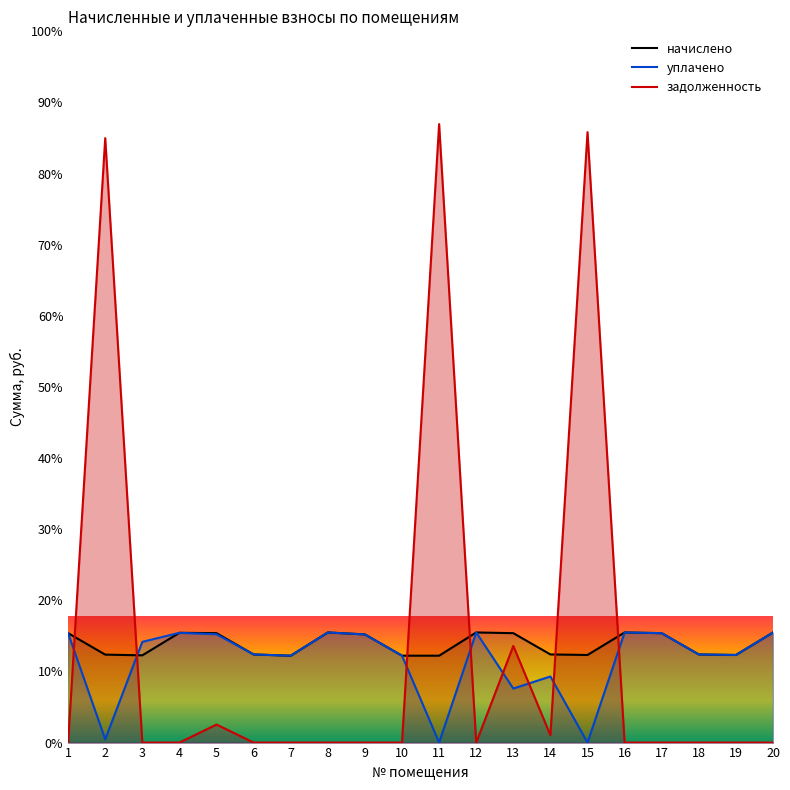

Reading left to right, list all the values displayed in this chart.

начислено: 1=10217.5	2=8213.8	3=8147.5	4=10250.6	5=10217.5	6=8230.3	7=8114.4	8=10283.8	9=10101.6	10=8114.4	11=8114.4	12=10283.8	13=10217.6	14=8230.3	15=8180.6	16=10283.8	17=10217.5	18=8230.3	19=8180.6	20=10283.8
уплачено: 1=10217.5	2=300.0	3=9407.0	4=10250.6	5=10119.0	6=8230.3	7=8114.4	8=10283.8	9=10101.6	10=8114.4	11=0.0	12=10283.8	13=5047.9	14=6172.7	15=0.0	16=10283.8	17=10217.5	18=8230.3	19=8180.6	20=10283.8
задолженность: 1=0.0	2=56443.6	3=0.0	4=0.0	5=1684.7	6=0.0	7=0.0	8=0.0	9=0.0	10=0.0	11=57751.4	12=0.0	13=9026.0	14=685.9	15=56997.7	16=0.0	17=0.0	18=0.0	19=0.0	20=0.0